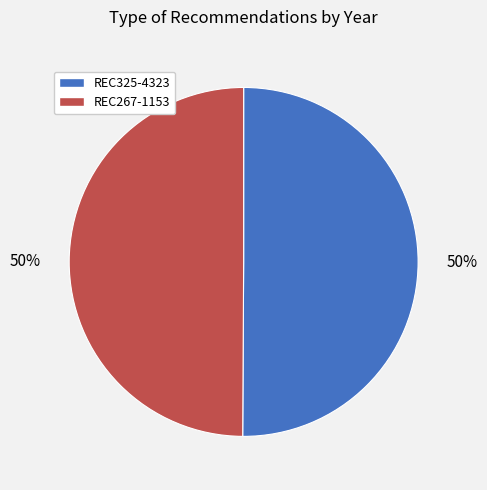

How many segments does this pie chart have?

2